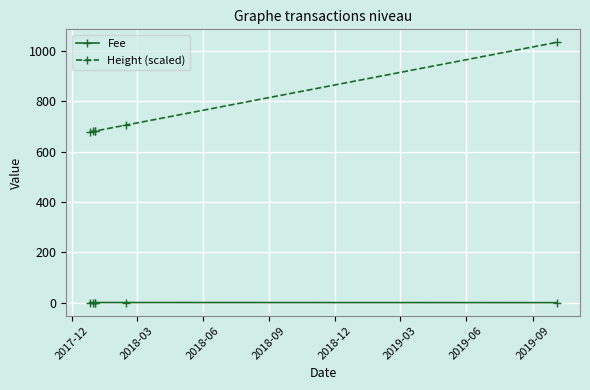

What is the spread (max minus min) of values at 2018-09?

680.9